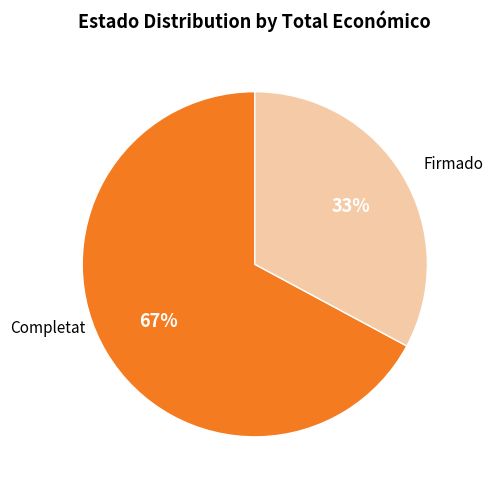

Does any single category account for the majority?

Yes